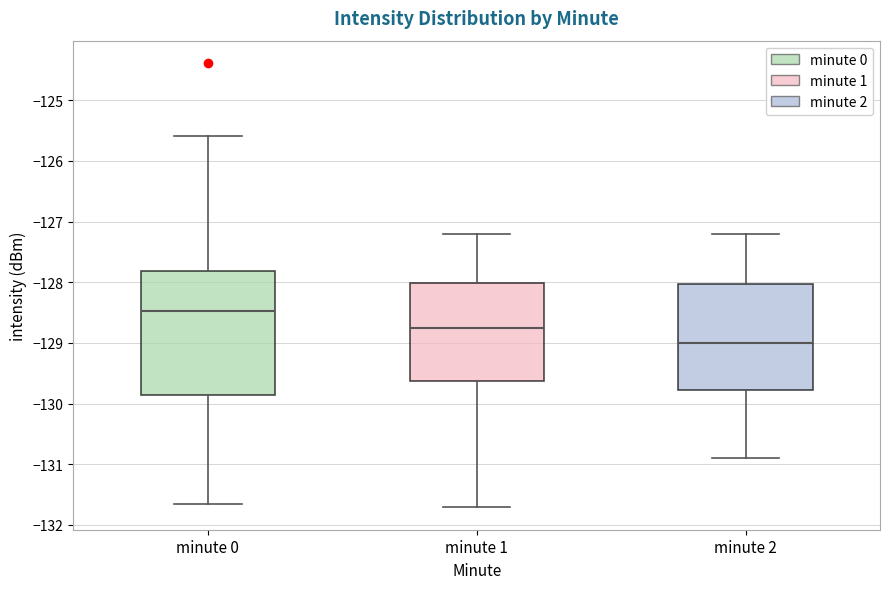

Reading left to right, read every box against the y-axis: the position of its median line, the range the box covers, and the ends of its whiskers. The values are not printed on the chart, so give them approximately, as read against the axis.

minute 0: median -128.5, box -129.9 to -127.8, whiskers -131.7 to -125.6
minute 1: median -128.7, box -129.6 to -128.0, whiskers -131.7 to -127.2
minute 2: median -129.0, box -129.8 to -128.0, whiskers -130.9 to -127.2